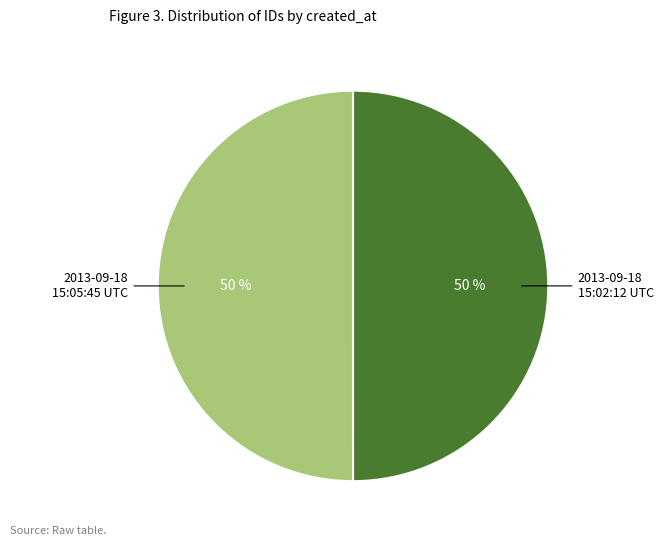

To the nearest percent, what portion does 2013-09-18 15:02:12 UTC represent?

50%